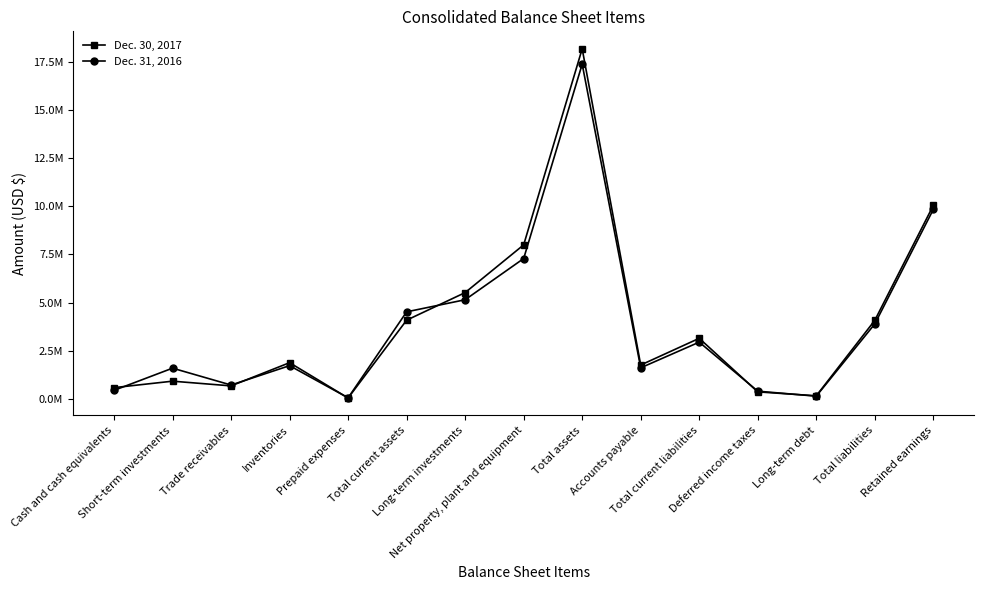

What are all the series names shown in the legend?

Dec. 30, 2017, Dec. 31, 2016